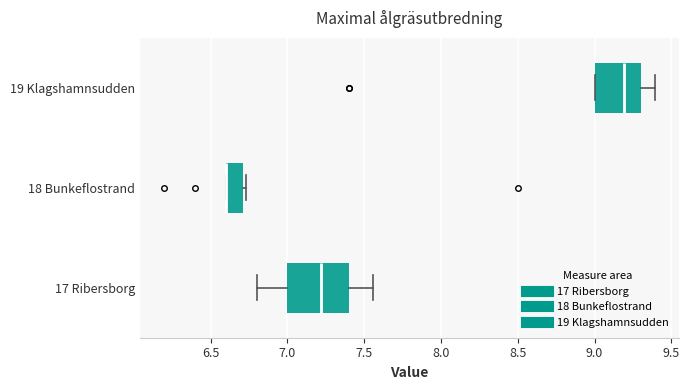

Reading bottom to top, transcribe this box plot: for each box, give where its median line is, the range the box spans, and where its two whiskers end, as read against the x-axis. The values are not printed on the chart, so give them approximately, as read against the axis.

17 Ribersborg: median 7.20, box 7.00 to 7.40, whiskers 6.80 to 7.55
18 Bunkeflostrand: median 6.60 (drawn on the box's left edge), box 6.60 to 6.70, whiskers 6.60 to 6.75
19 Klagshamnsudden: median 9.20, box 9.00 to 9.30, whiskers 9.00 to 9.40